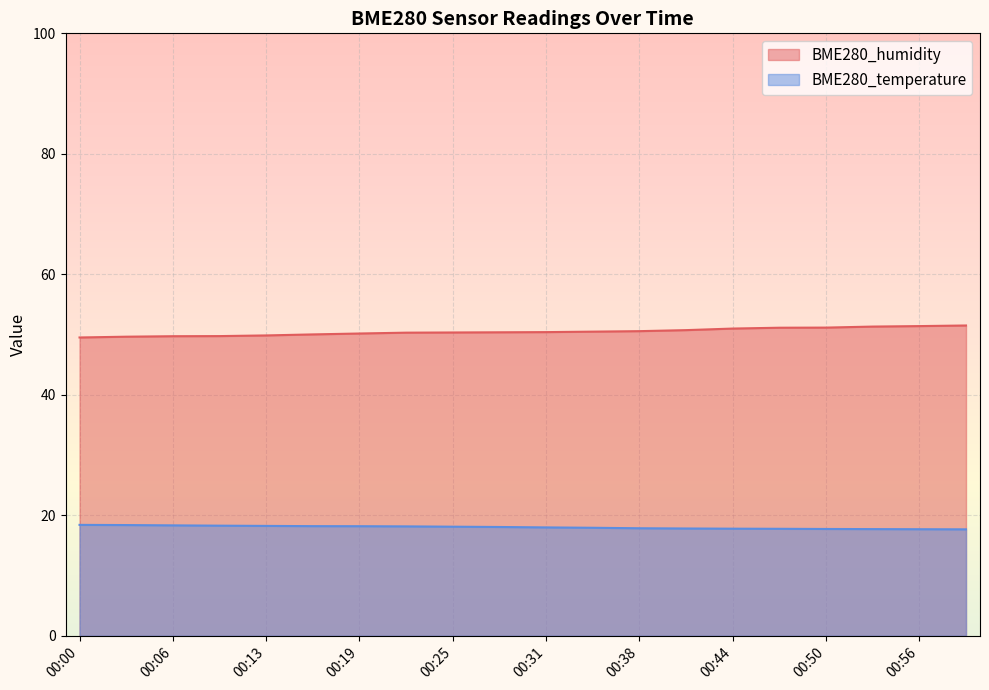

How many data points does each series have?

20